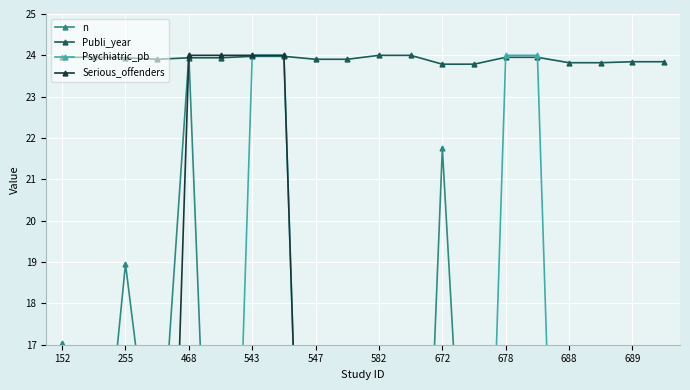

What is the highest value of the Publi_year series?

24.0